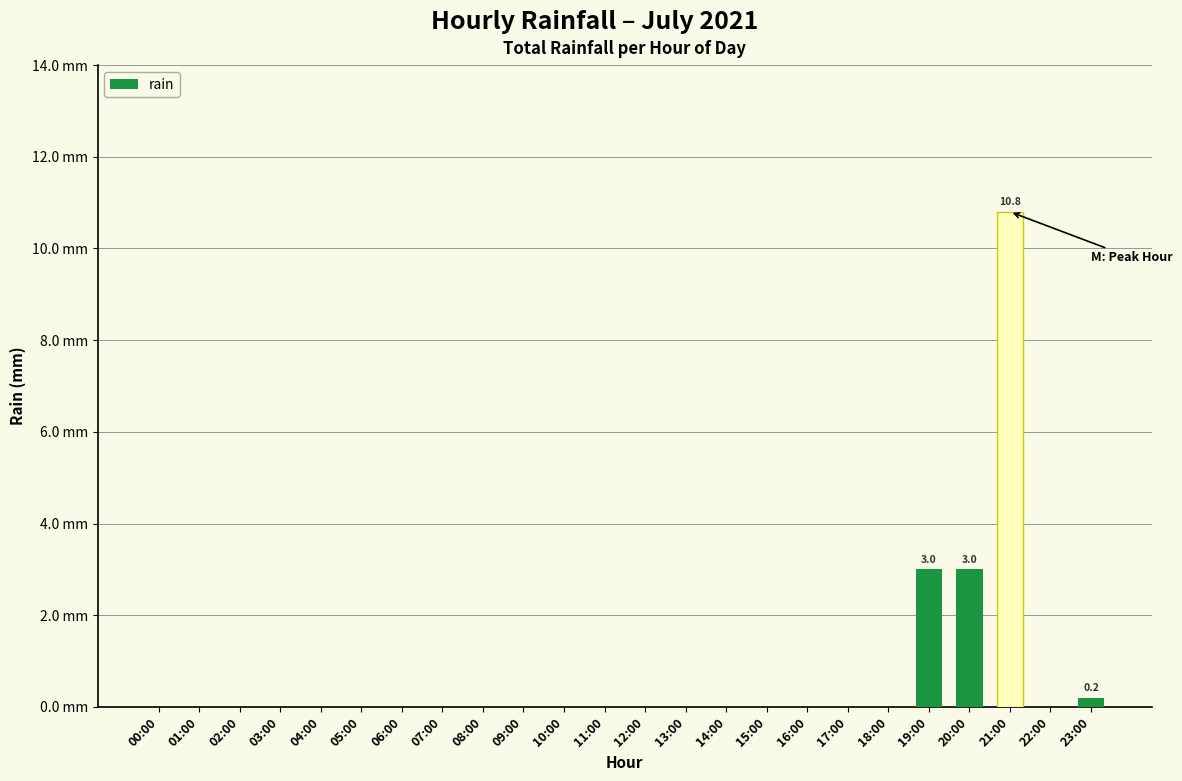

How many distinct data groups are displayed?

1